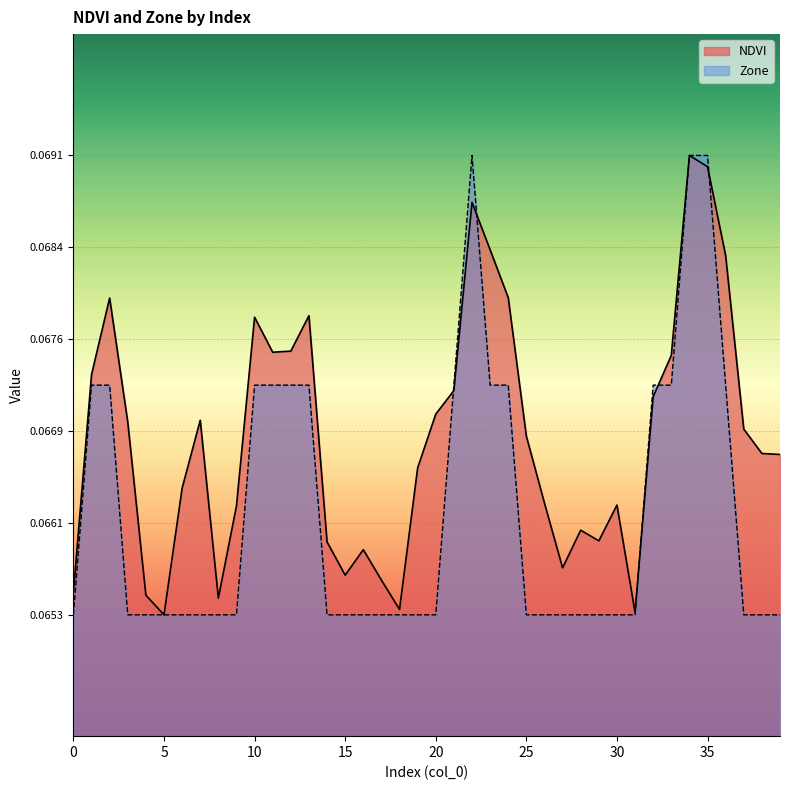

What is the minimum value for NDVI?

0.1